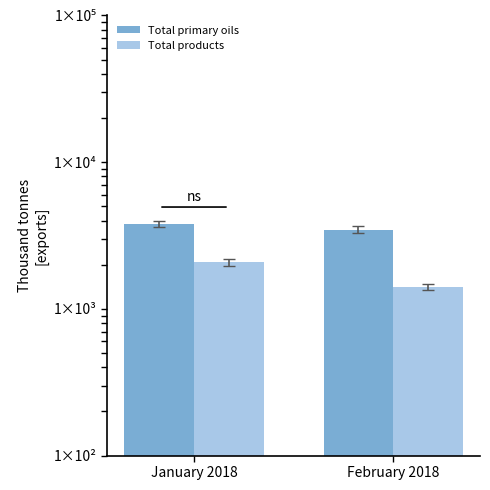

What is the minimum value for Total products?

1412.8